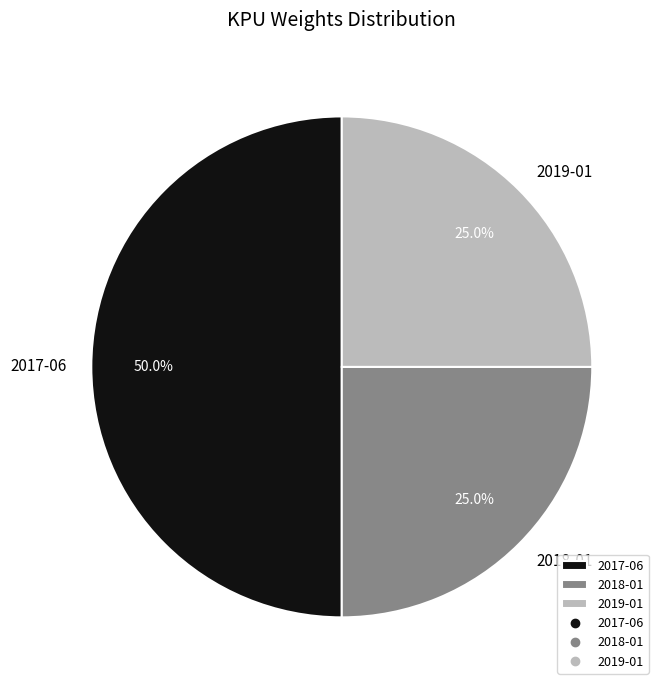

Count the number of slices in the pie.

3